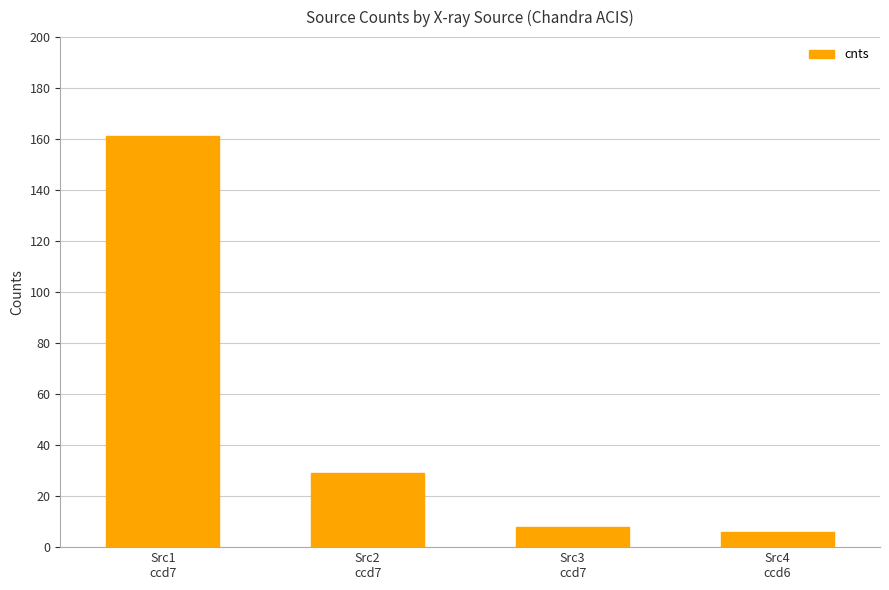

Between Src1
ccd7 and Src2
ccd7, which is larger?

Src1
ccd7